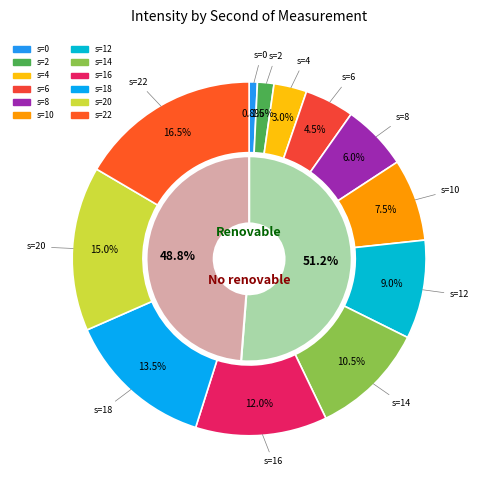

How many slices are in this pie chart?

12